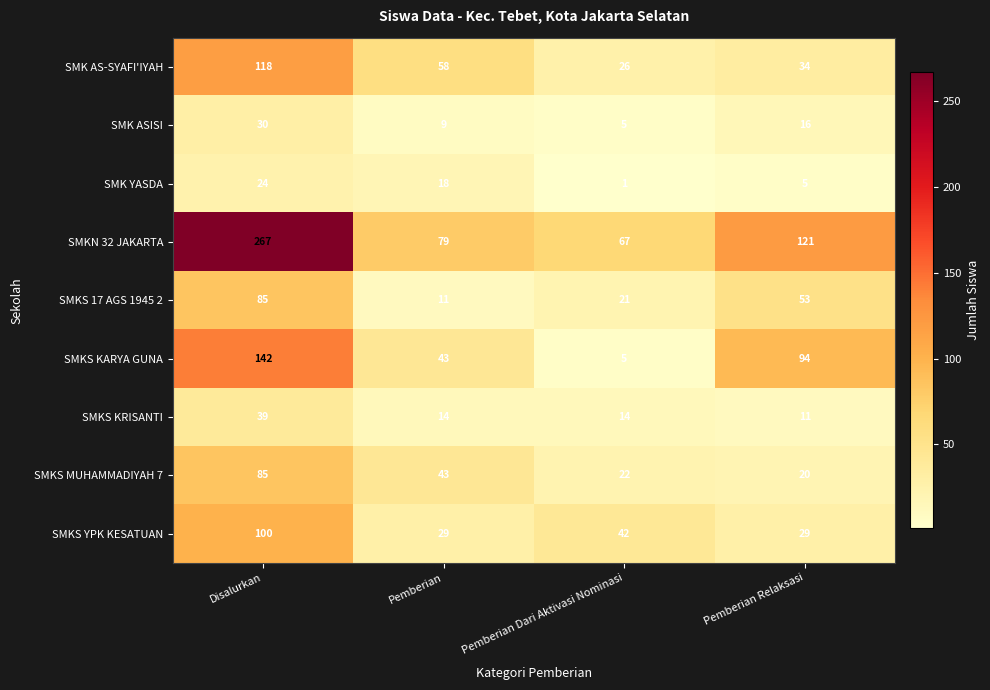

At which label is SMKS YPK KESATUAN closest to 64?

Pemberian Dari Aktivasi Nominasi